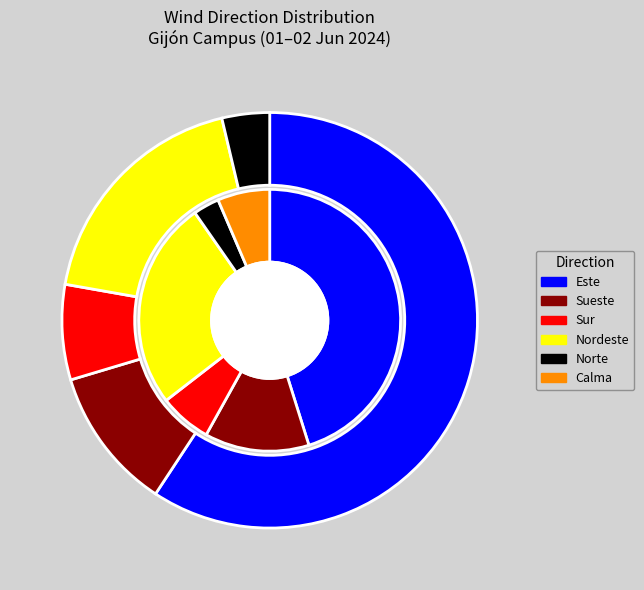

Between Sur and Este, which is larger?

Este